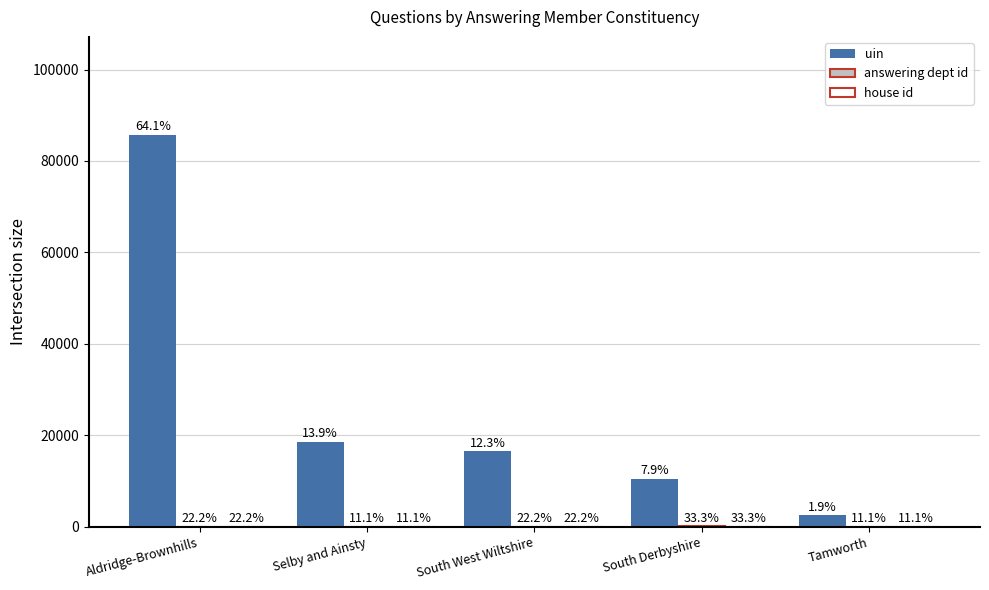

At which category is the sum across all series the highest?

Aldridge-Brownhills